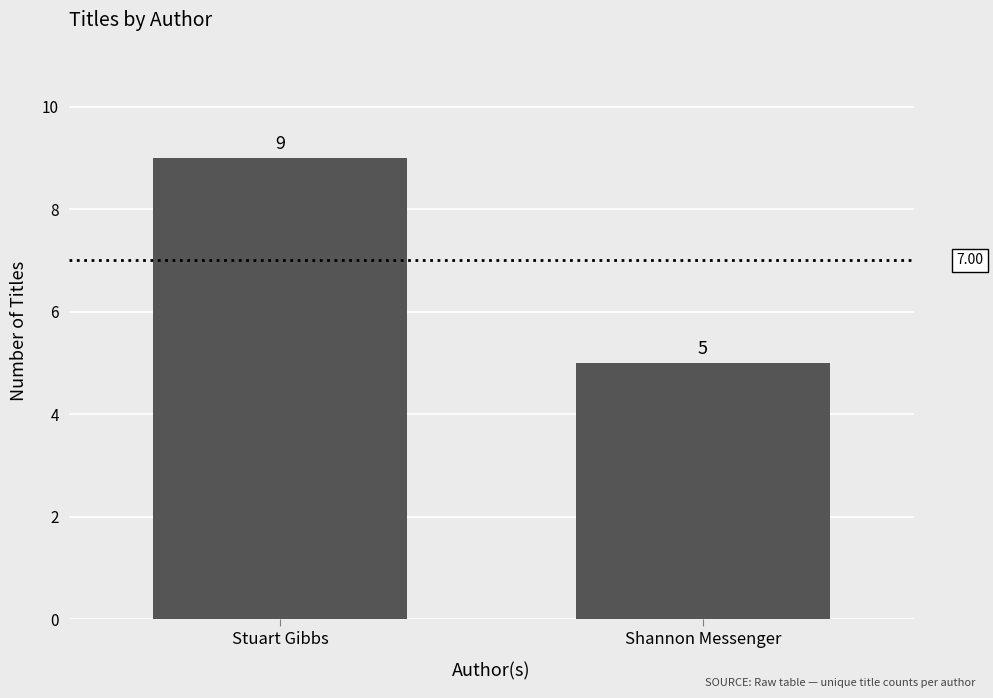

What is the average value?

7